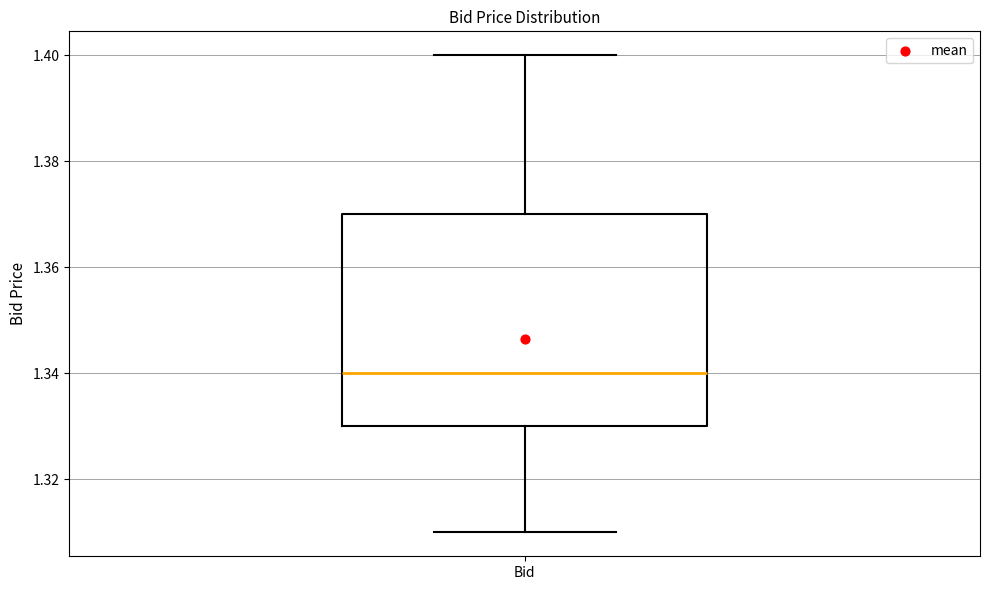

Transcribe this box plot: give where the median line is, the range the box spans, and where the two whiskers end, as read against the y-axis. The values are not printed on the chart, so give them approximately, as read against the axis.

median 1.34, box 1.33 to 1.37, whiskers 1.31 to 1.40